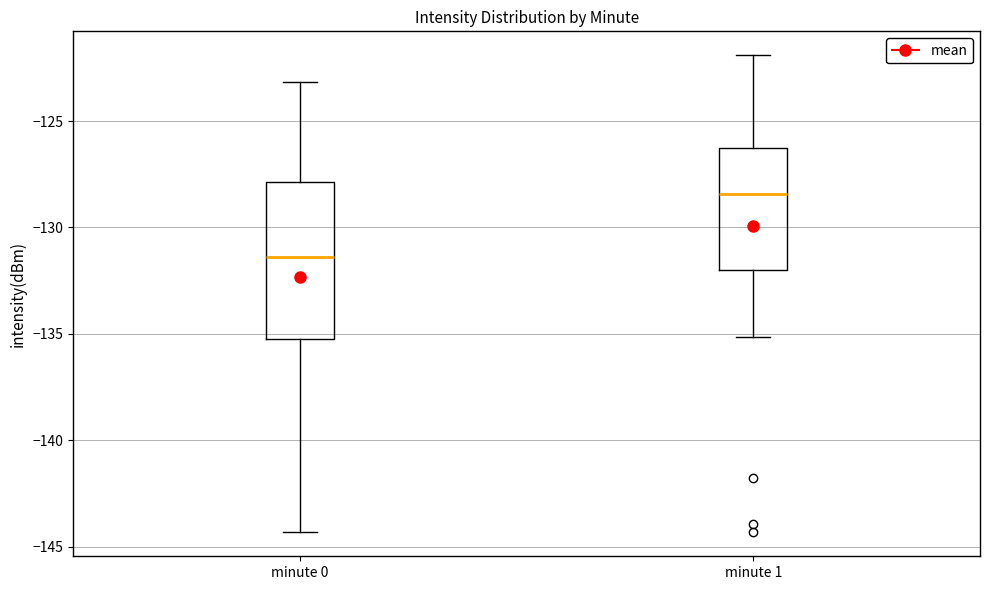

Reading left to right, transcribe this box plot: for each box, give where its median line is, the range the box spans, and where its two whiskers end, as read against the y-axis. The values are not printed on the chart, so give them approximately, as read against the axis.

minute 0: median -131.5, box -135.0 to -128.0, whiskers -144.5 to -123.0
minute 1: median -128.5, box -132.0 to -126.5, whiskers -135.0 to -122.0